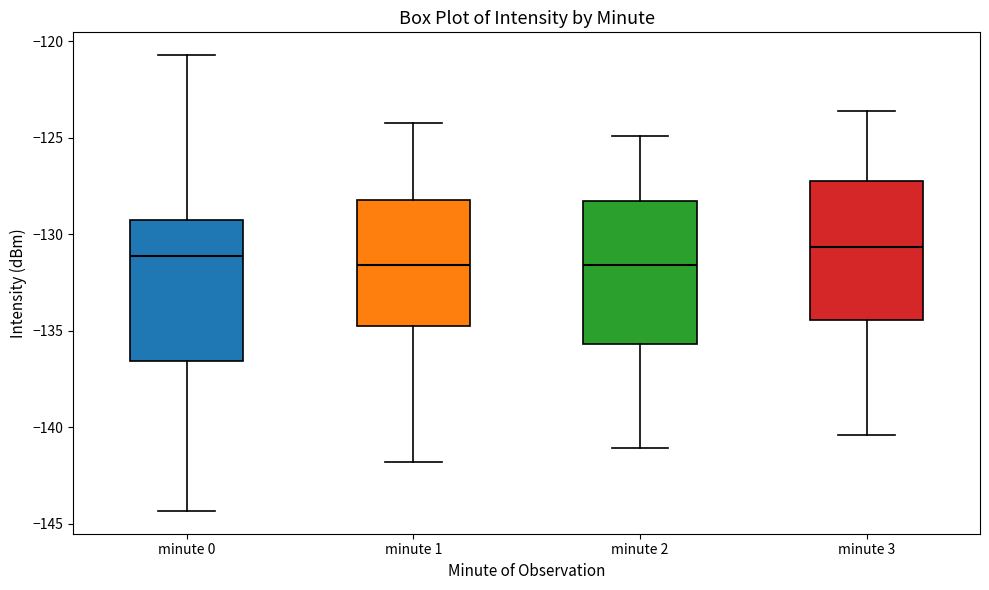

Where does the upper whisker of the box for minute 3 end on the y-axis? The values are not printed on the chart, so give them approximately, as read against the axis.

-123.5